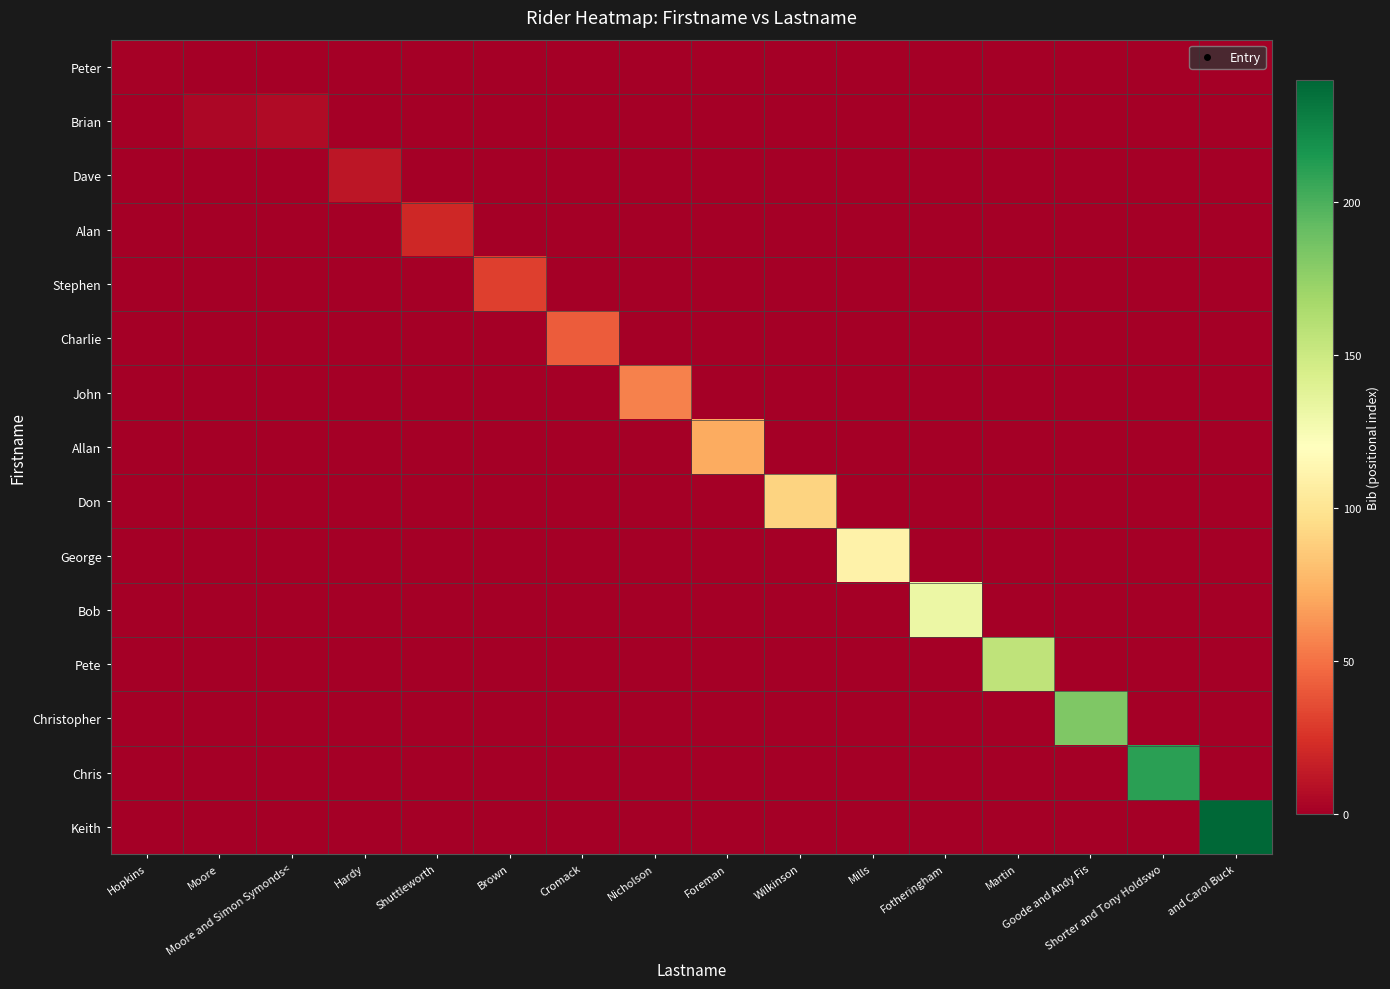

What is the difference between the highest and lowest values at Brown?

30